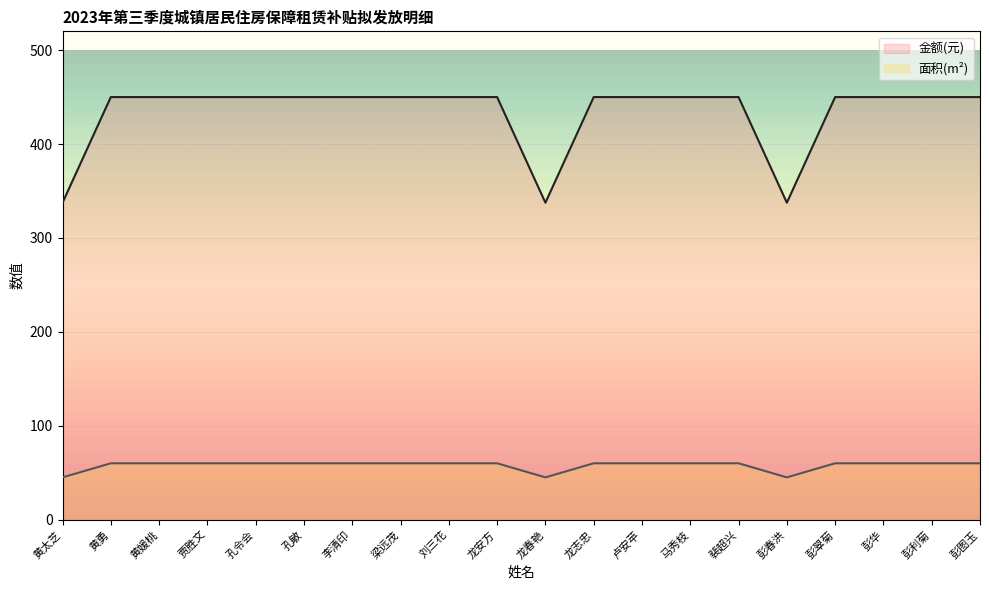

True or false: 面积(m²) and 金额(元) cross at least once.

False